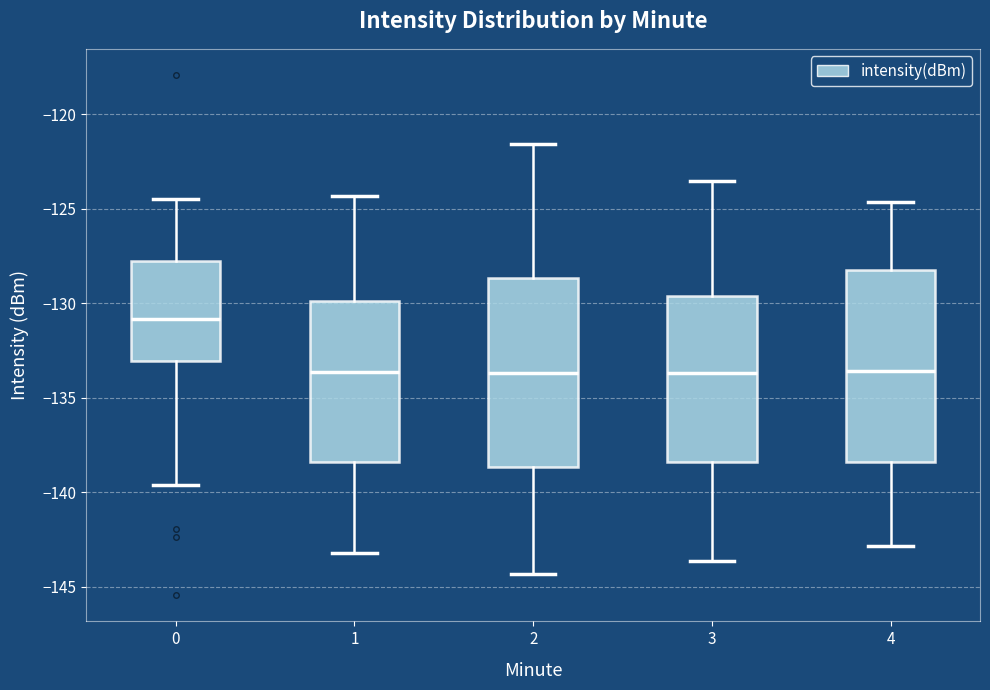

Reading left to right, transcribe this box plot: for each box, give where its median line is, the range the box spans, and where its two whiskers end, as read against the y-axis. The values are not printed on the chart, so give them approximately, as read against the axis.

0: median -131.0, box -133.0 to -128.0, whiskers -139.5 to -124.5
1: median -133.5, box -138.5 to -130.0, whiskers -143.0 to -124.5
2: median -133.5, box -138.5 to -128.5, whiskers -144.5 to -121.5
3: median -133.5, box -138.5 to -129.5, whiskers -143.5 to -123.5
4: median -133.5, box -138.5 to -128.0, whiskers -143.0 to -124.5